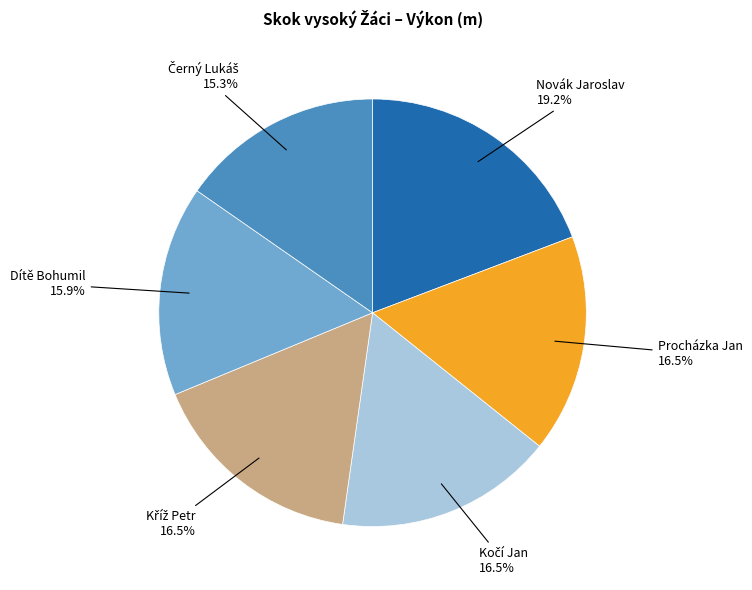

Is there a majority slice in this chart?

No